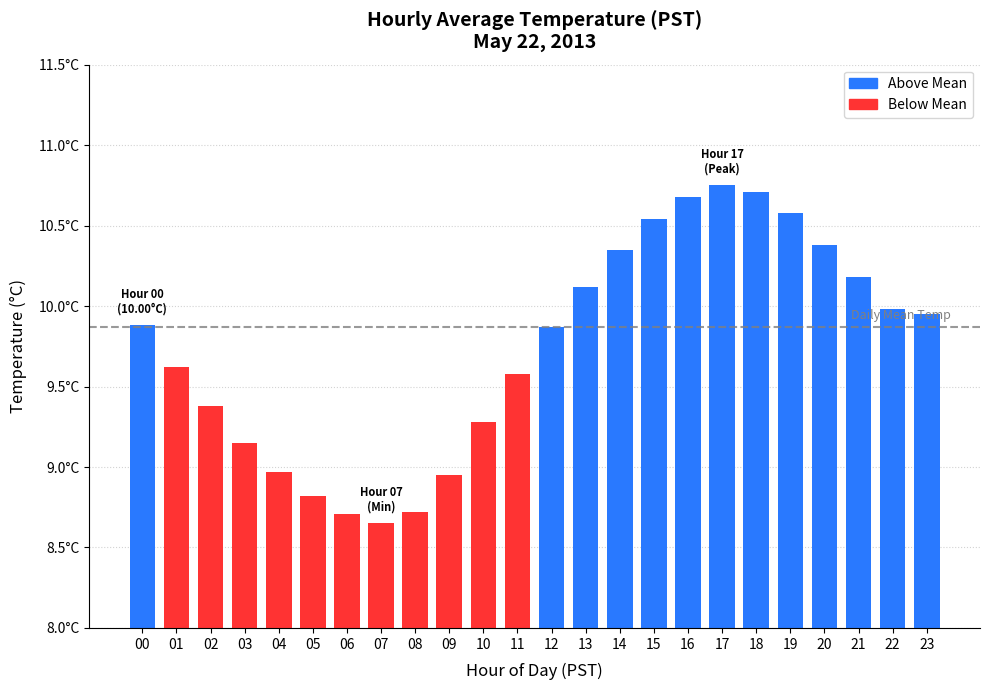

Does the chart contain any negative values?

No